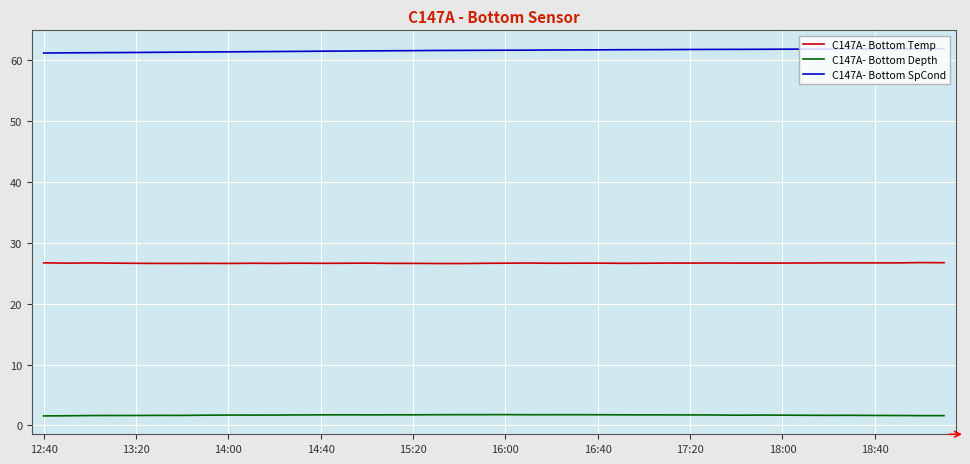

True or false: C147A- Bottom Depth and C147A- Bottom SpCond cross at least once.

False